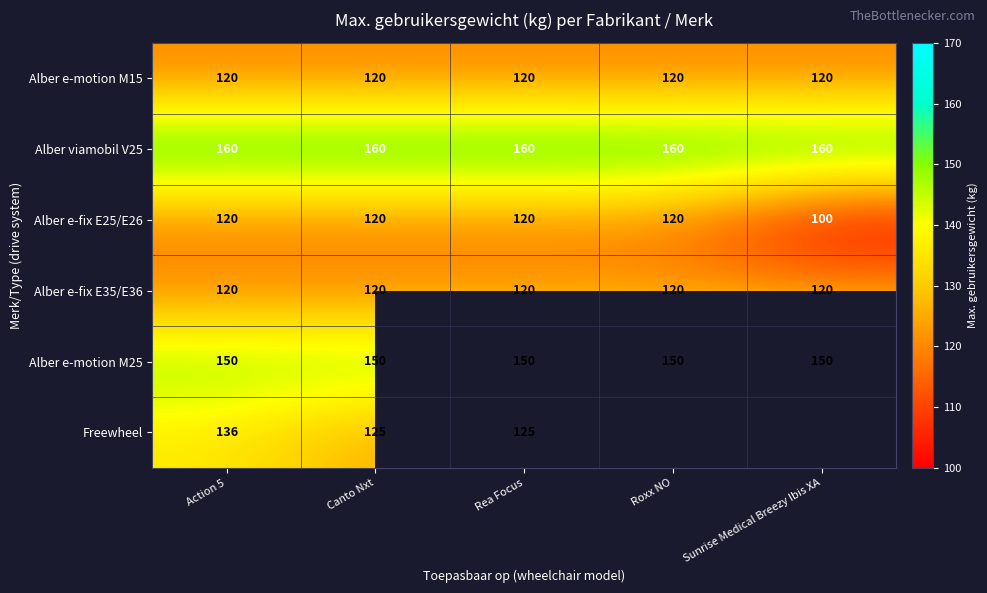

Is the value of Alber e-motion M25 at Sunrise Medical Breezy Ibis XA greater than the value of Alber e-motion M15 at Roxx NO?

Yes